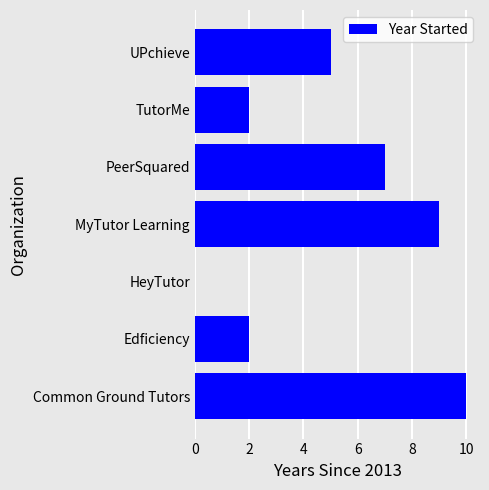

What is the change in value from MyTutor Learning to UPchieve?

-4